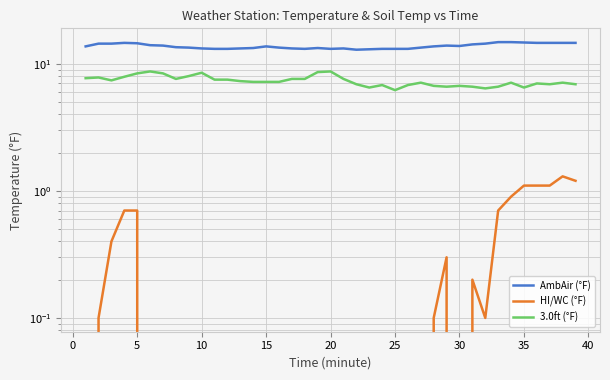

True or false: AmbAir (°F) has more than 2 points higher than both neighbors.

True